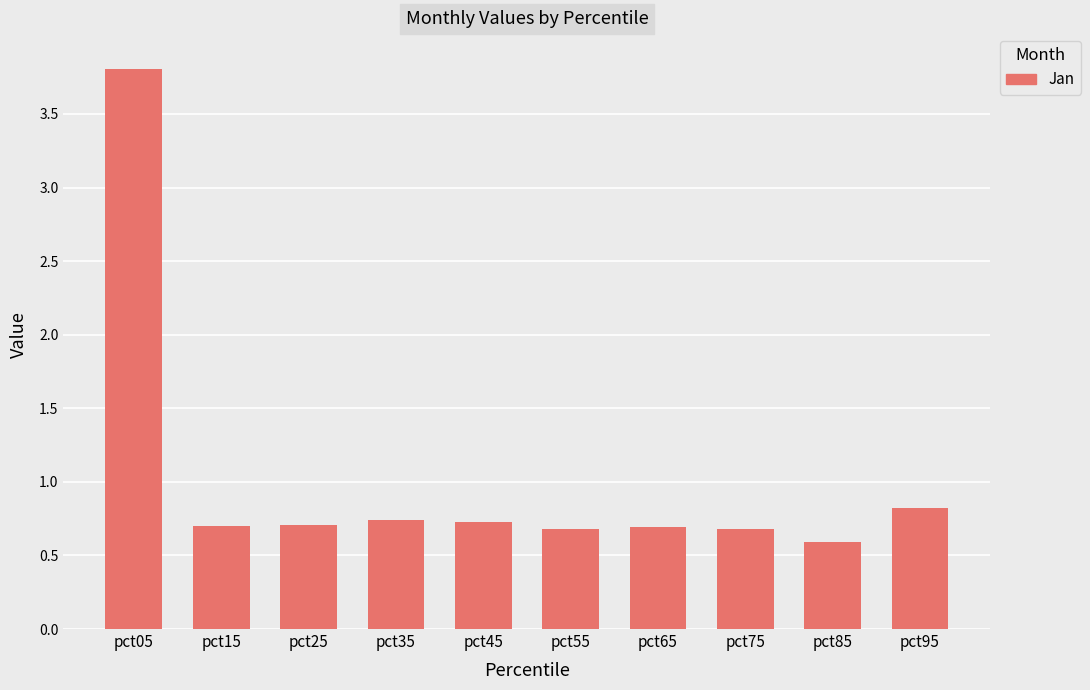

Which category has the lowest value across all series?

pct85